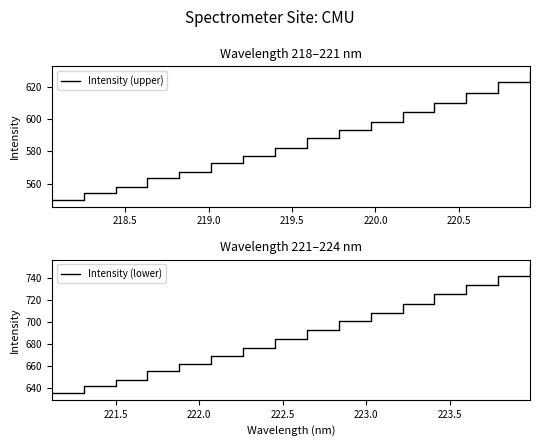

How many series are shown in this chart?

2